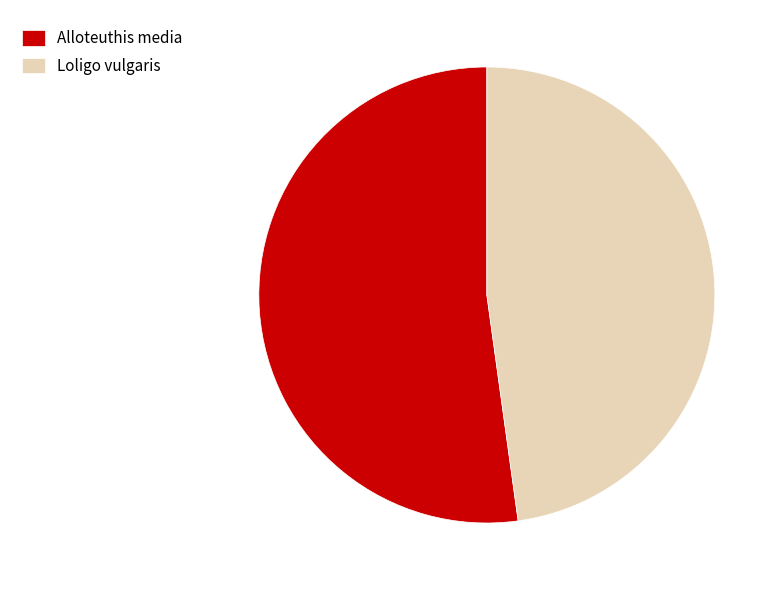

What is the ratio of the value at Alloteuthis media to the value at Loligo vulgaris?

1.1